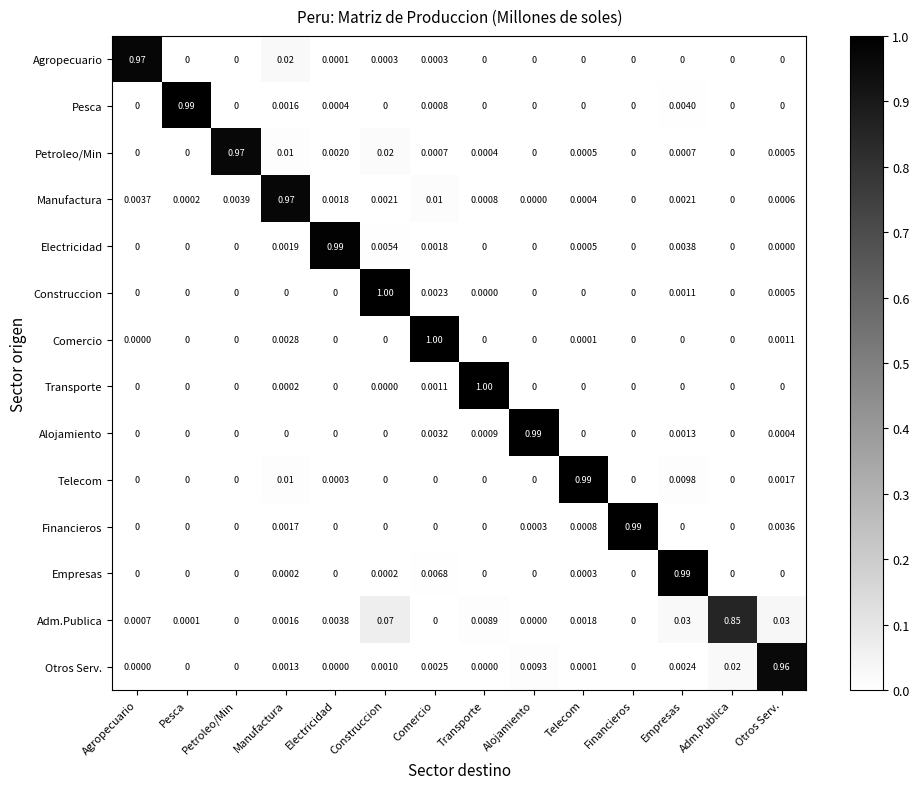

What is the total value across all series at Alojamiento?

1.0